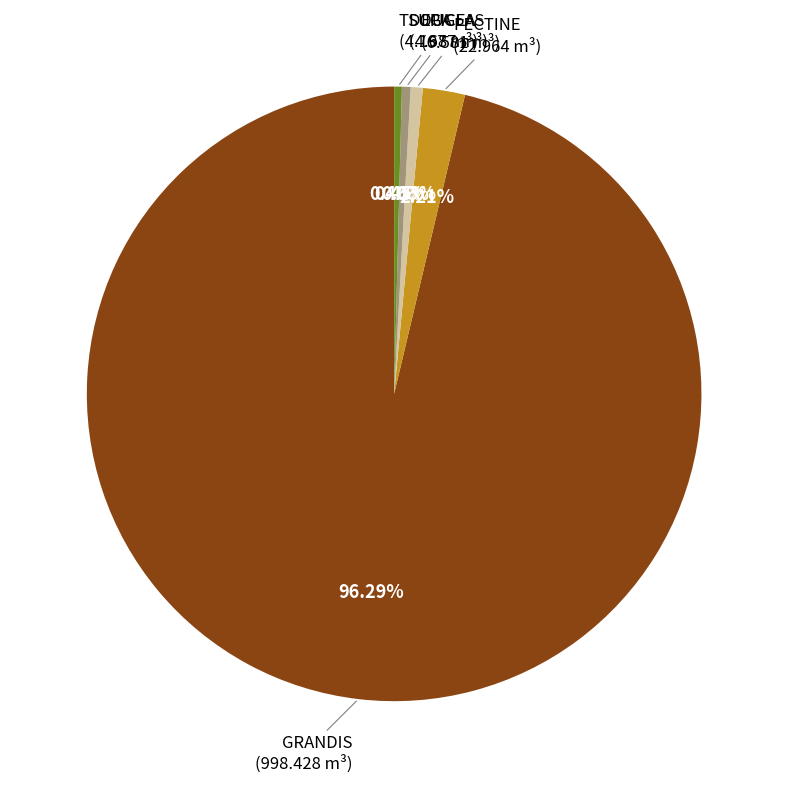

To the nearest percent, what percentage of the pie is PECTINE?

2%